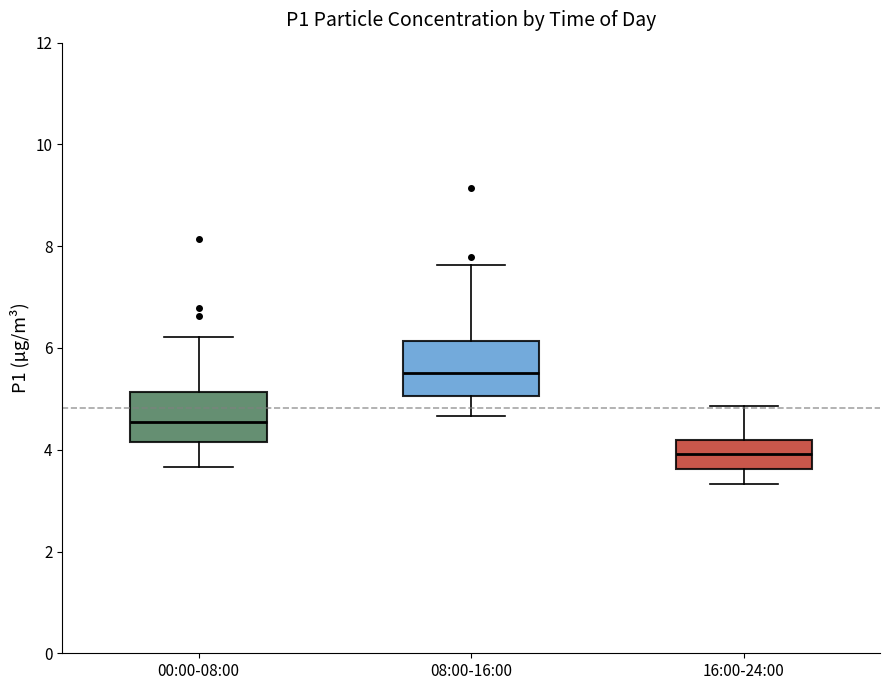

Where is the lower edge of the box for 00:00-08:00 on the y-axis? The values are not printed on the chart, so give them approximately, as read against the axis.

4.2